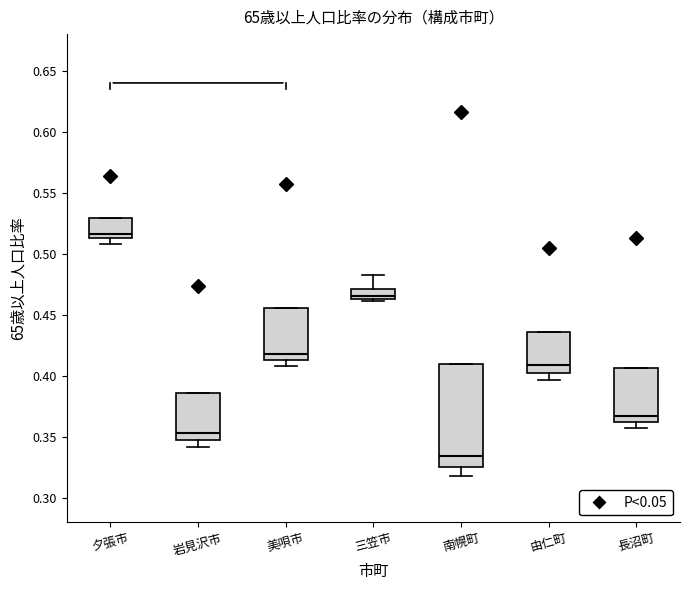

Where is the upper edge of the box for 長沼町 on the y-axis? The values are not printed on the chart, so give them approximately, as read against the axis.

0.405